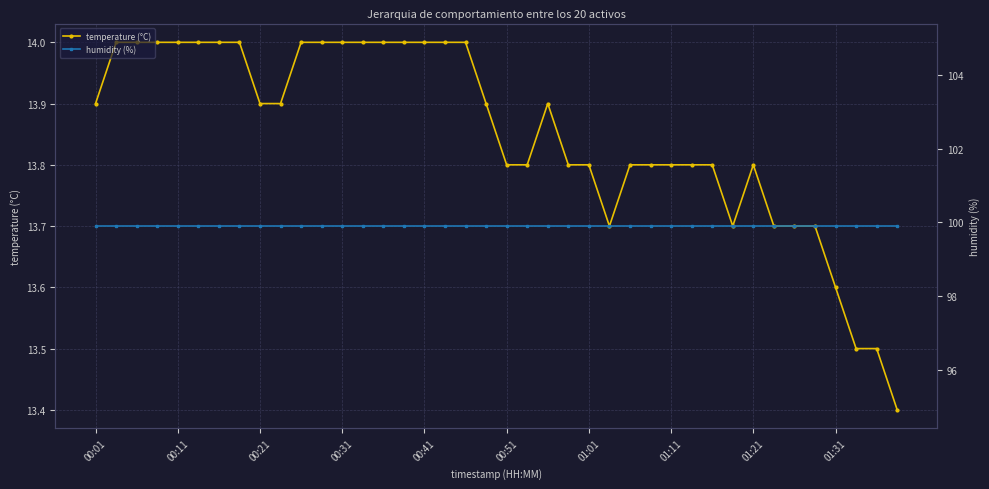

In temperature (°C), how many points are higher than both neighbors (excluding endpoints)?

2